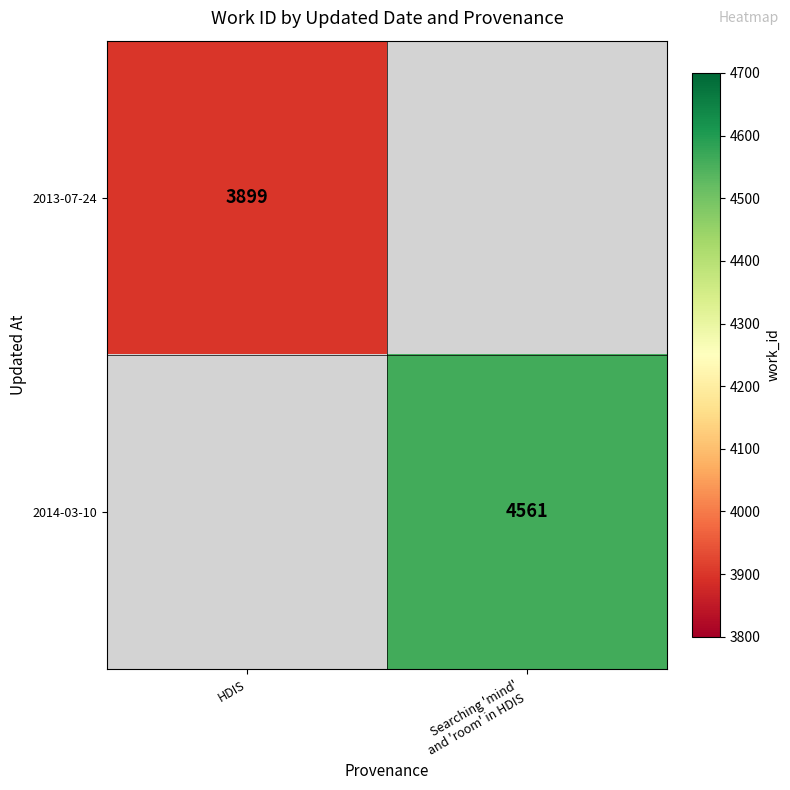

The value of 2013-07-24 at HDIS is 3899. True or false?

True